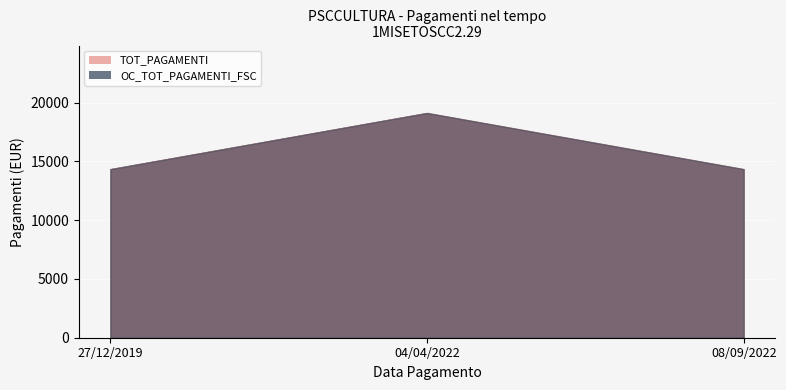

What is the difference between the maximum and minimum values in the OC_TOT_PAGAMENTI_FSC series?

4778.8